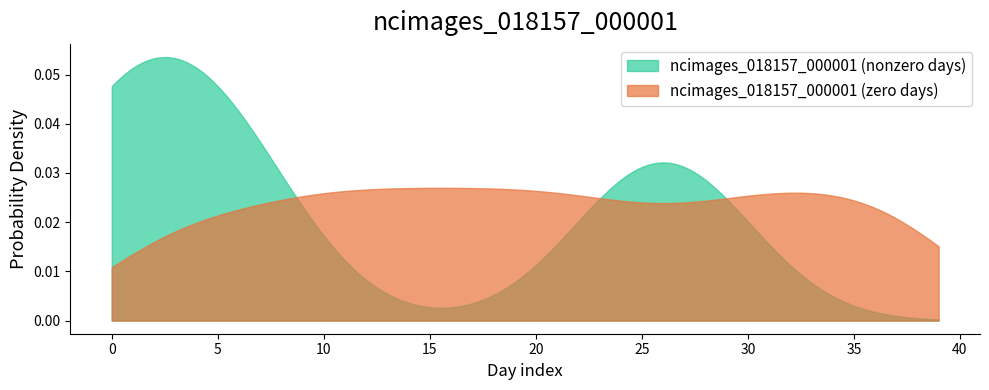

True or false: the data shows 0 at 37.

True